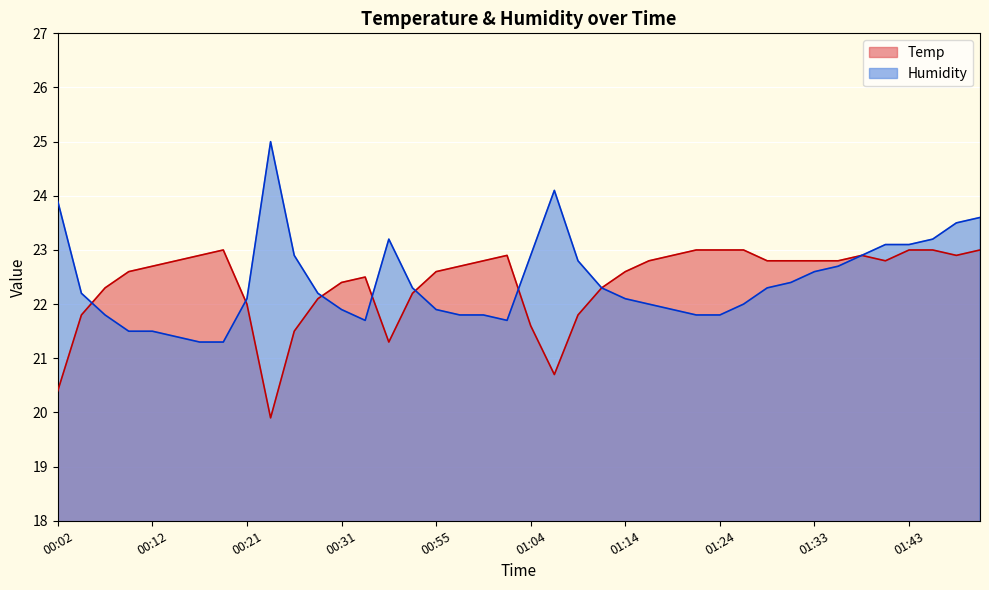

The Temp series shows 22.8 at 01:33. True or false?

True